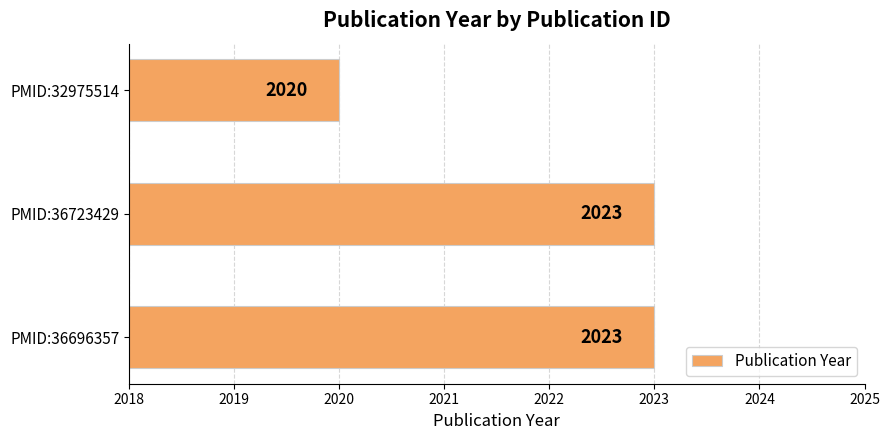

Reading bottom to top, extract all data points from this chart.

2023	2023	2020